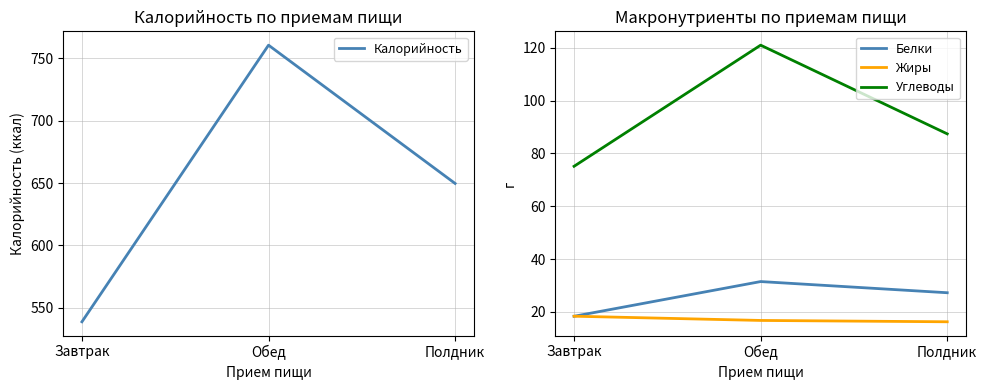

Which category has the highest value in the Белки series?

Обед